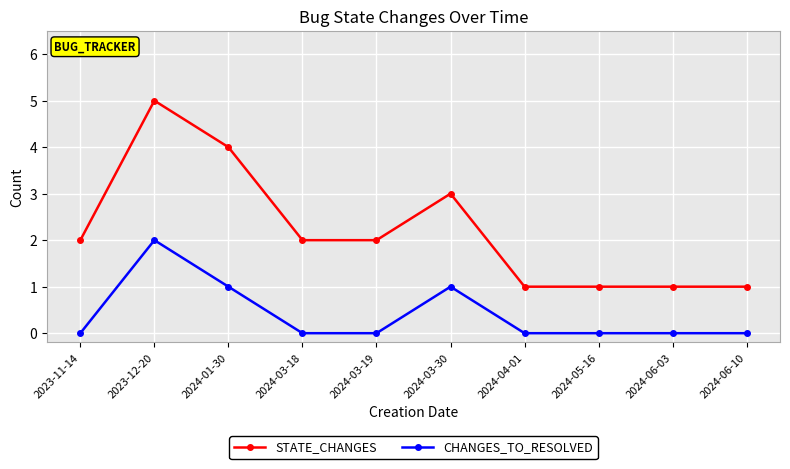

How many data points does each series have?

10